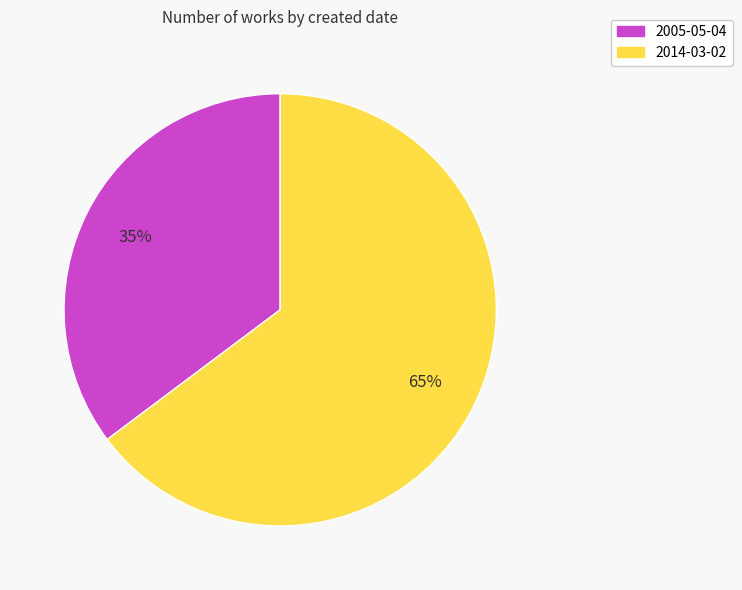

Which slice is the largest?

2014-03-02